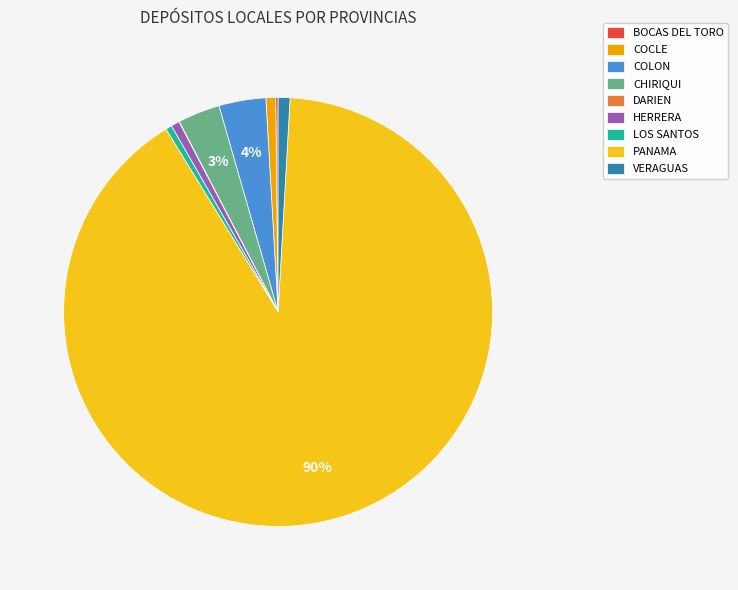

To the nearest percent, what is the difference between the CHIRIQUI and LOS SANTOS slice percentages?

3%